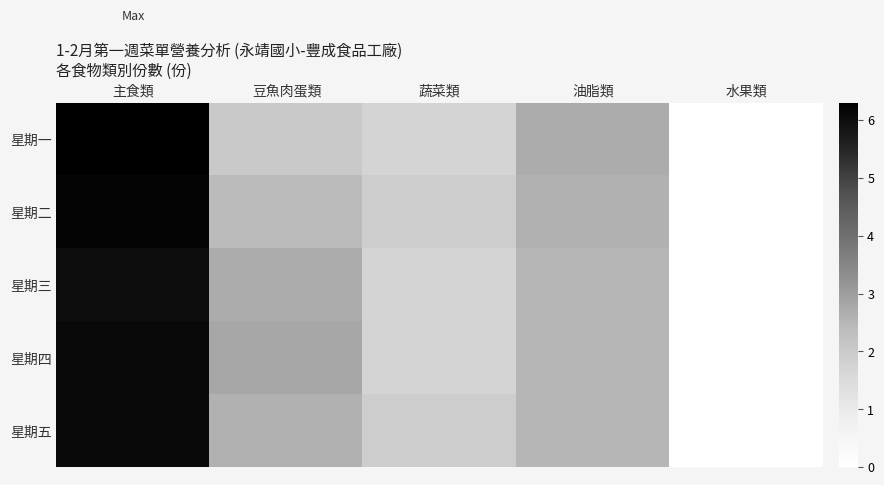

What is the total value across all series at 蔬菜類?

8.9